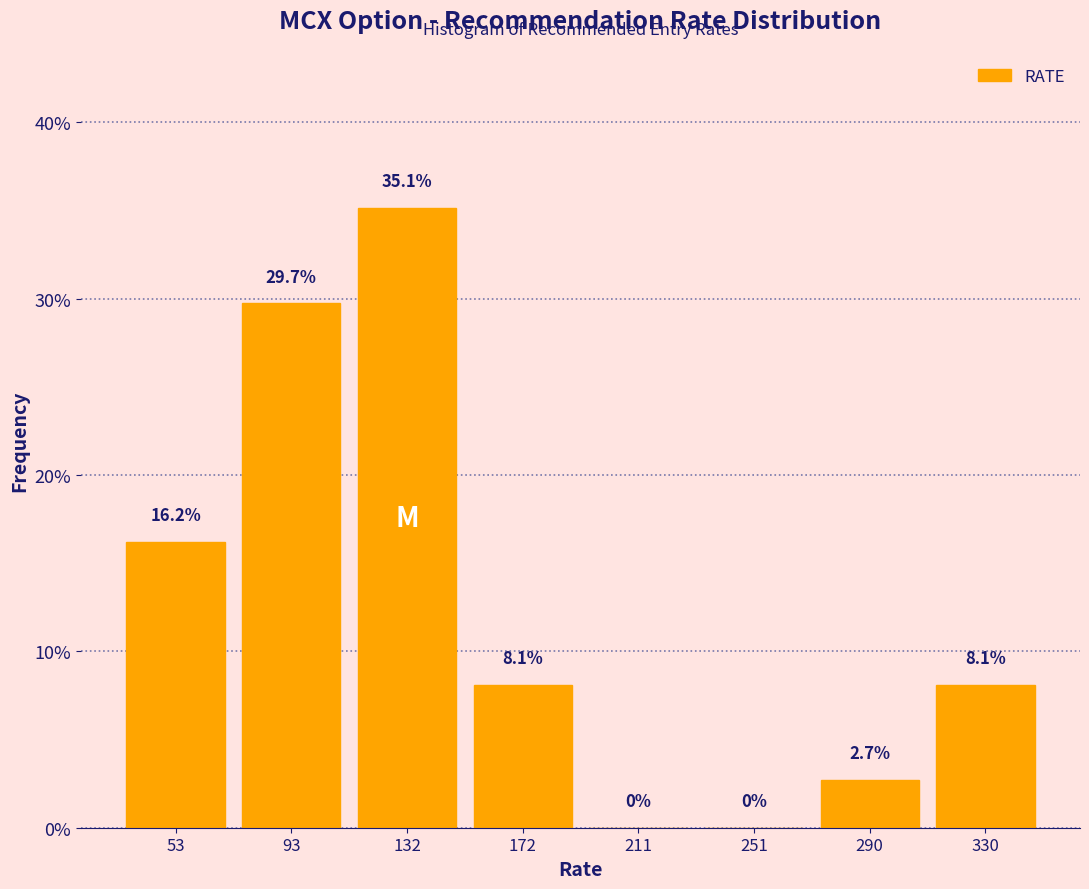

Reading left to right, transcribe this chart: for each bar, give the range it covers on the x-axis and its height. The bar edges are not printed on the chart, so give them approximately, as read against the axis.

34.0 to 73.5: 16.2
73.5 to 113.0: 29.7
113.0 to 152.5: 35.1
152.5 to 192.0: 8.1
192.0 to 231.5: 0.0
231.5 to 271.0: 0.0
271.0 to 310.5: 2.7
310.5 to 350.0: 8.1